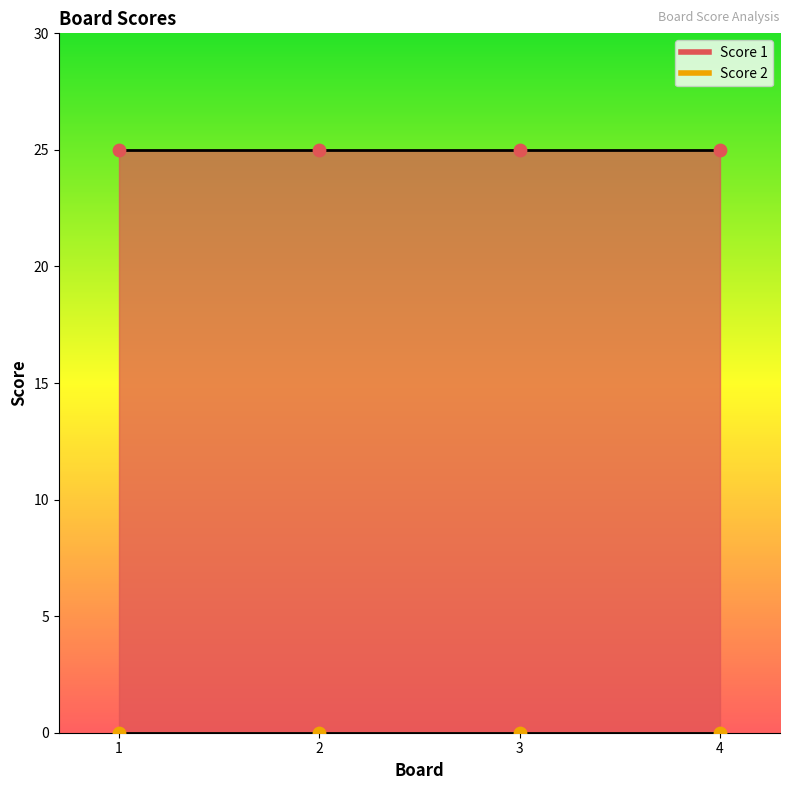

What are all the series names shown in the legend?

Score 1, Score 2